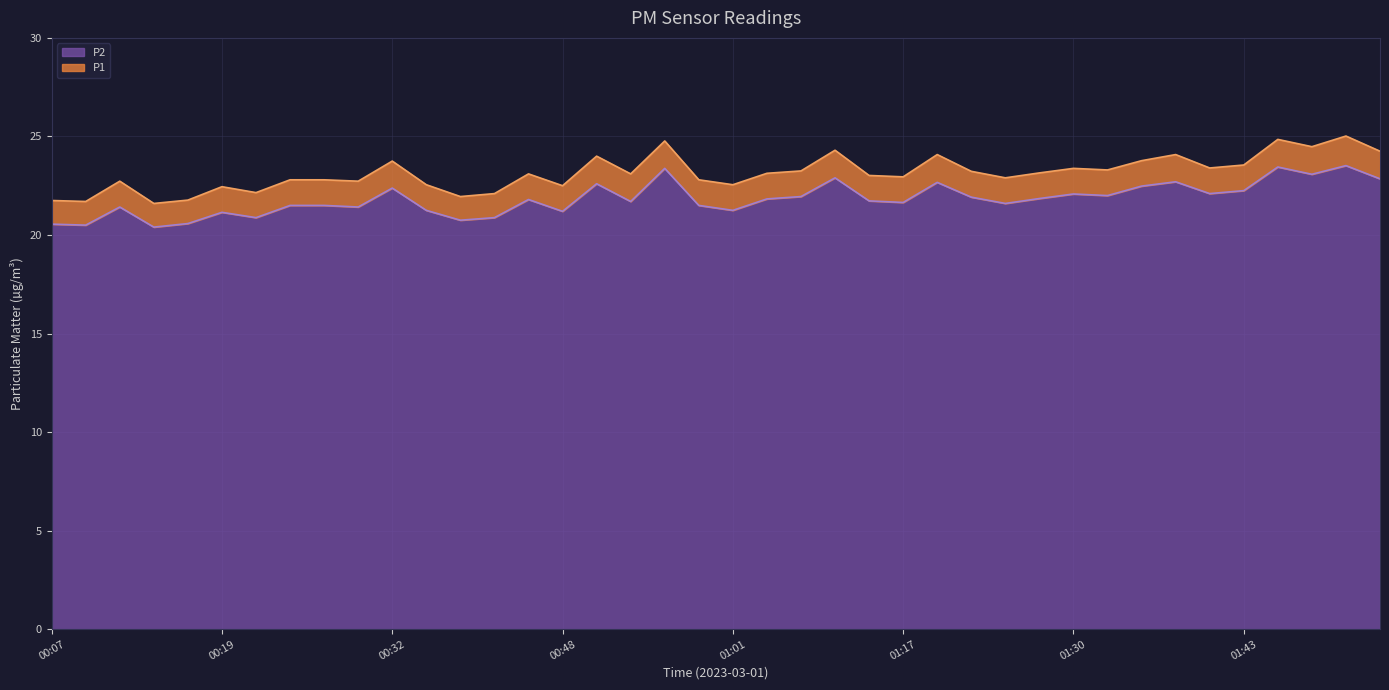

What is the minimum value shown in the chart?

20.4